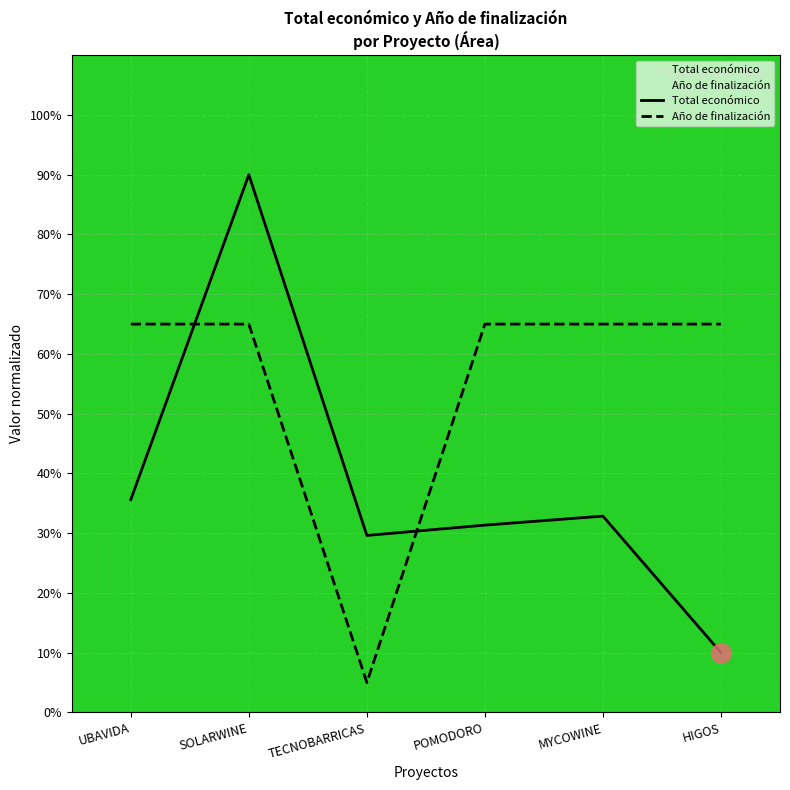

What is the average value of the Año de finalización series?

55.0